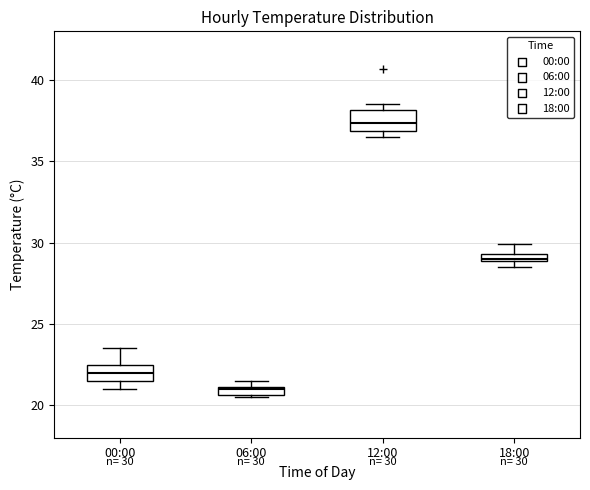

Which box's median line is the lowest?

06:00